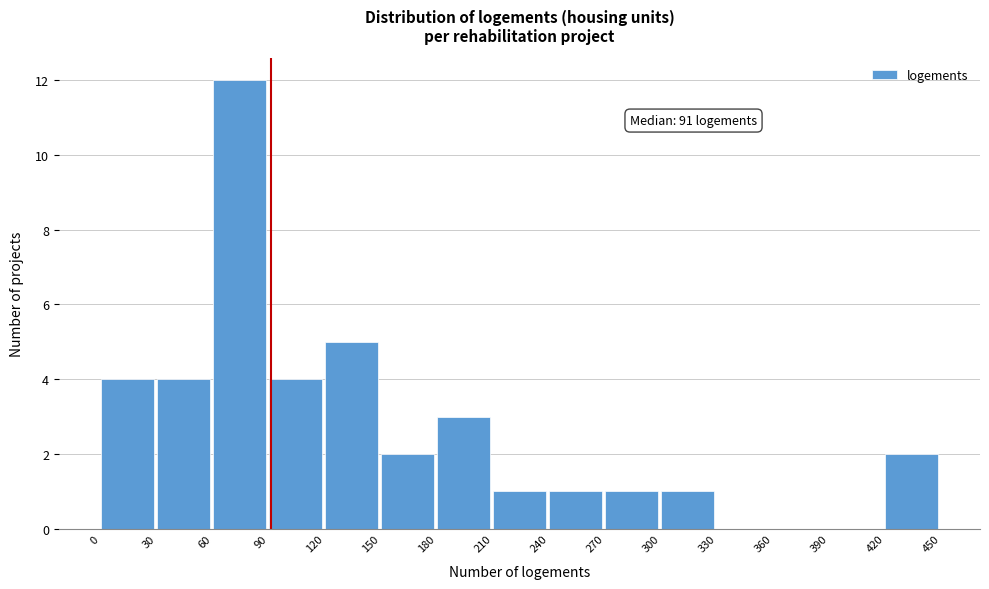

Over which range of the x-axis is the bar tallest?

60 to 90